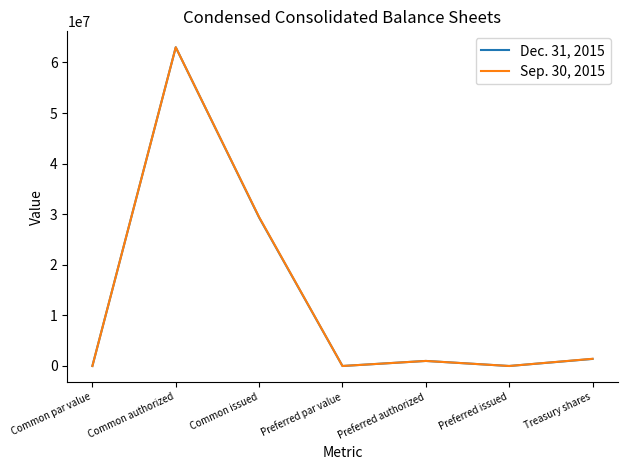

At which category does Dec. 31, 2015 reach its first local valley?

Preferred par value